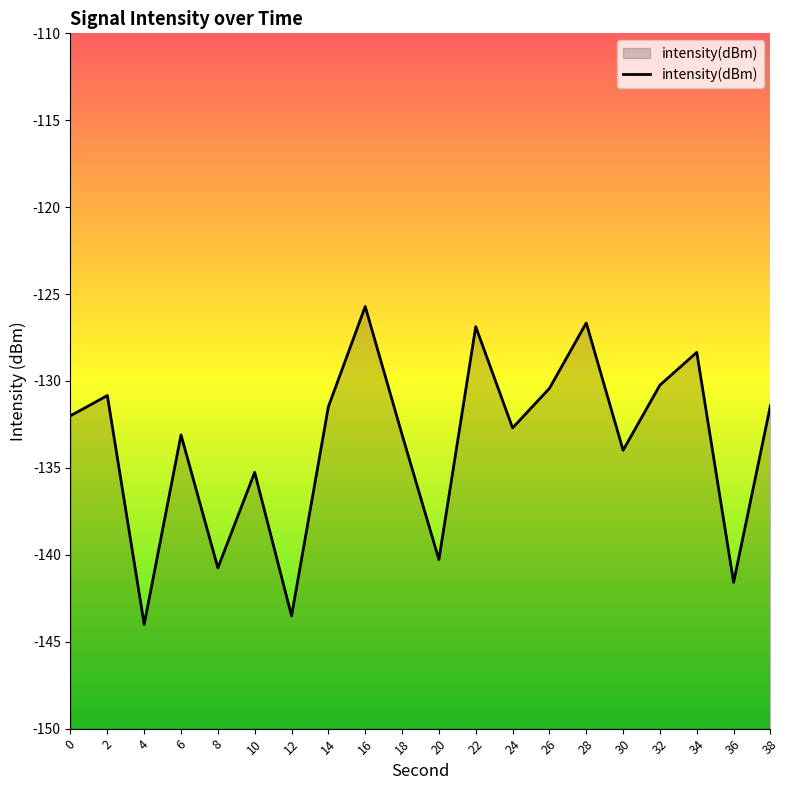

The chart shows a value of -232.5 at 18. True or false?

False